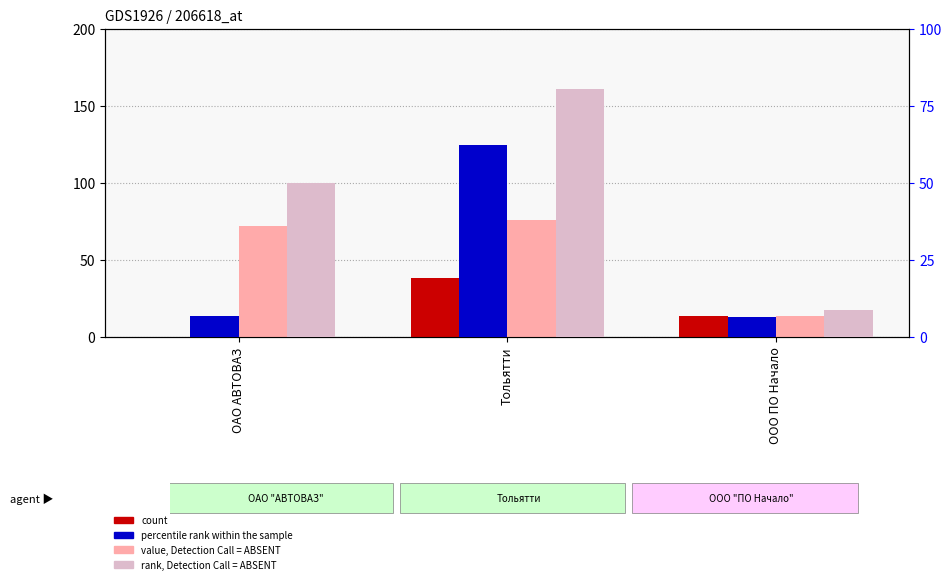

Is the value of percentile rank within the sample at ООО ПО Начало greater than the value of count at ООО ПО Начало?

No